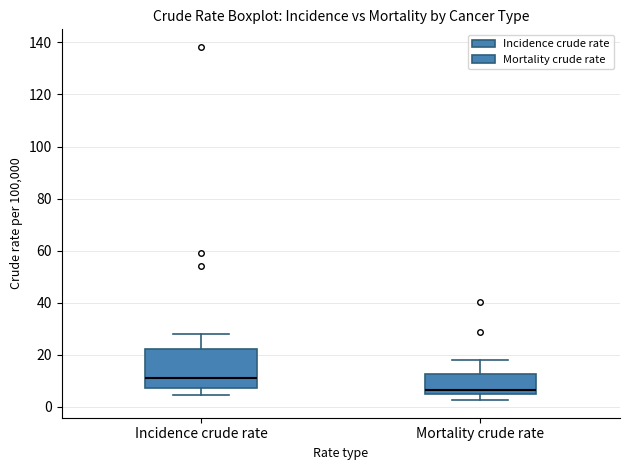

Reading left to right, transcribe this box plot: for each box, give where its median line is, the range the box spans, and where its two whiskers end, as read against the y-axis. The values are not printed on the chart, so give them approximately, as read against the axis.

Incidence crude rate: median 10, box 8 to 22, whiskers 4 to 28
Mortality crude rate: median 6, box 4 to 12, whiskers 2 to 18